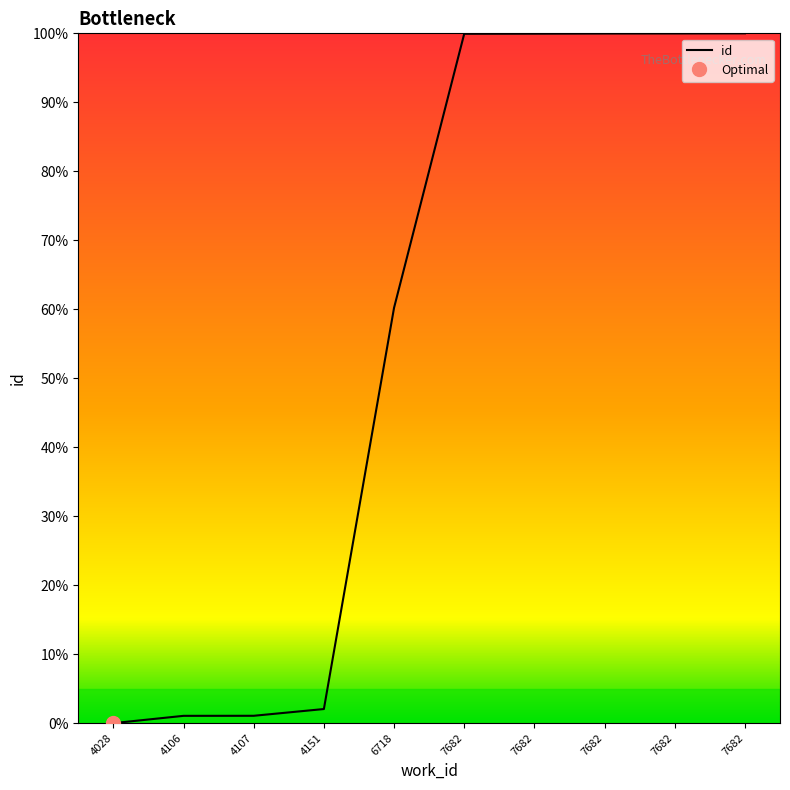

How many lines are shown in the chart?

1